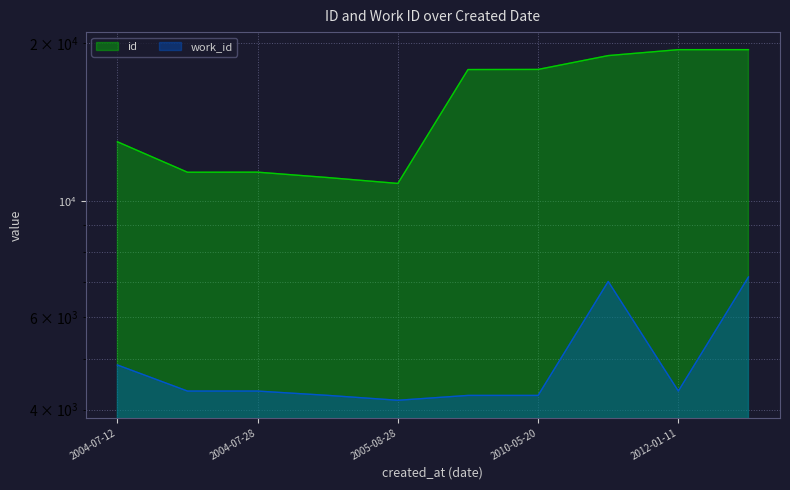

At how many categories does at least one series exceed 6896?

10